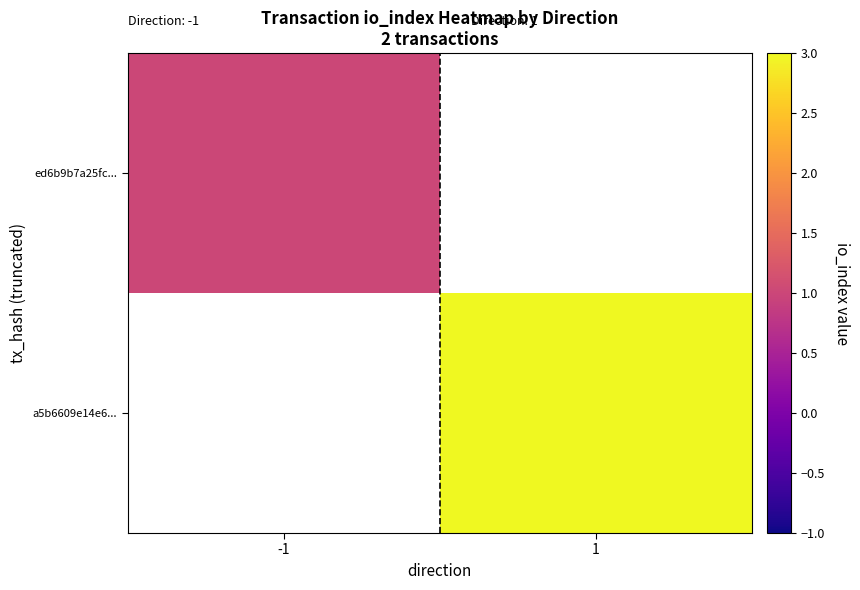

At how many categories does at least one series exceed 2?

1